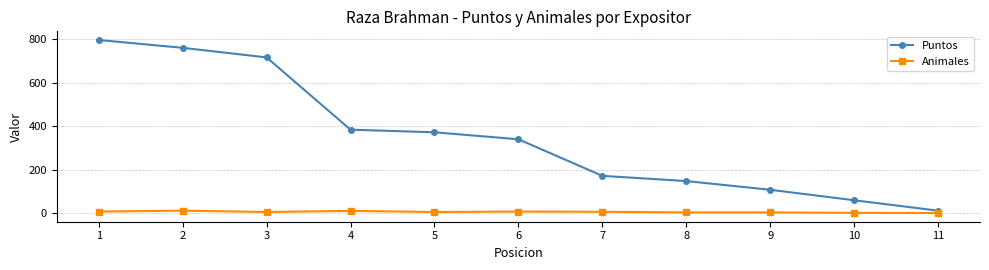

List the series in order of their peak value, highest first.

Puntos, Animales